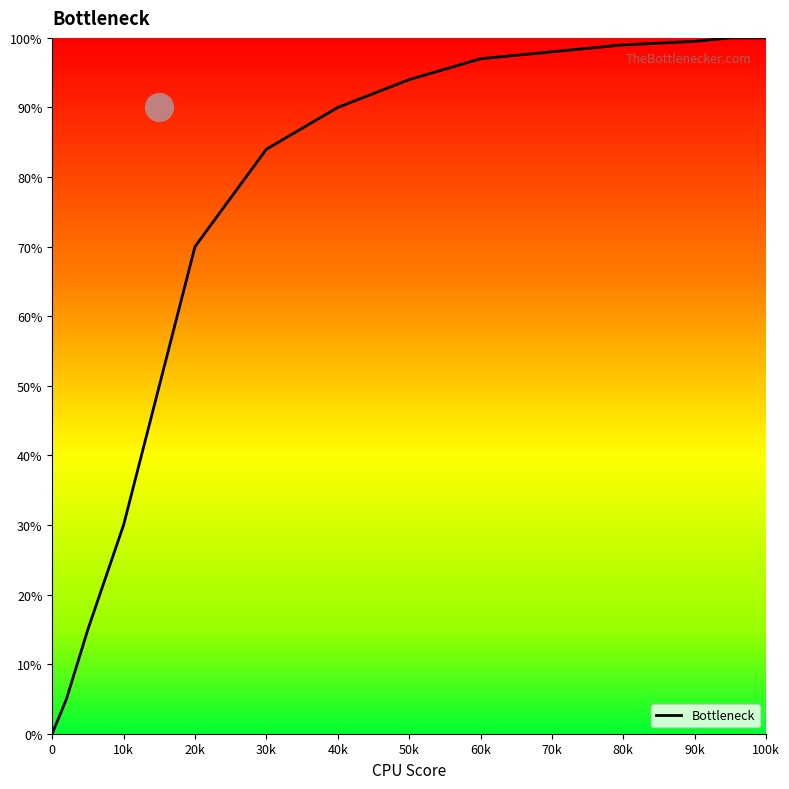

Is it true that Bottleneck equals 15.1 at 20k?

False